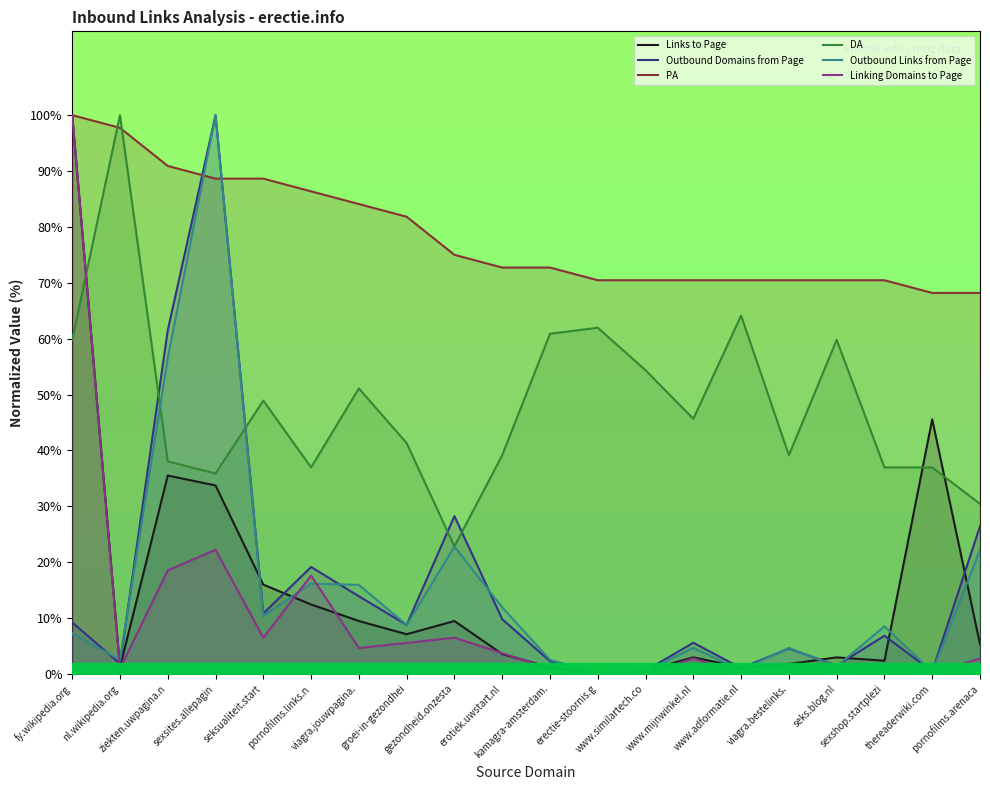

How many data points in Links to Page are above 5?

10